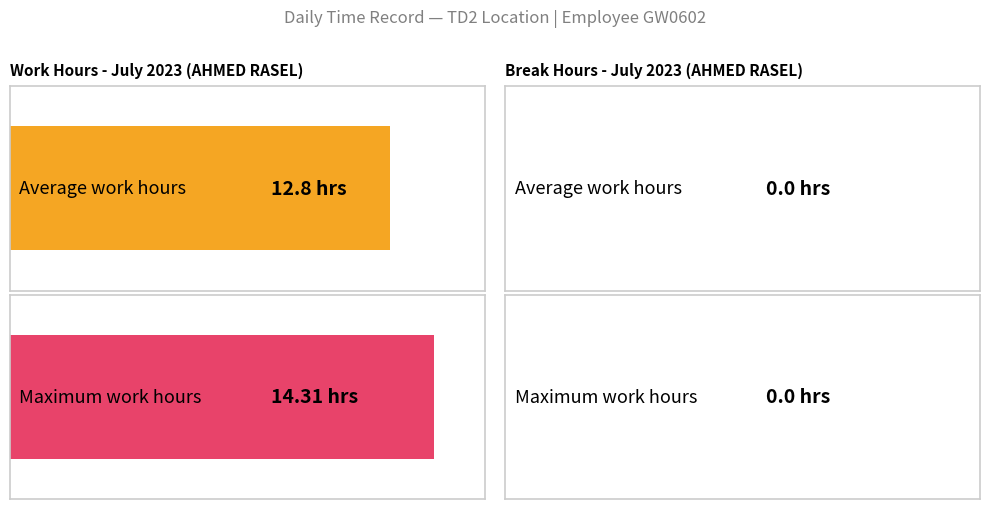

How many bars are there in each group?

2